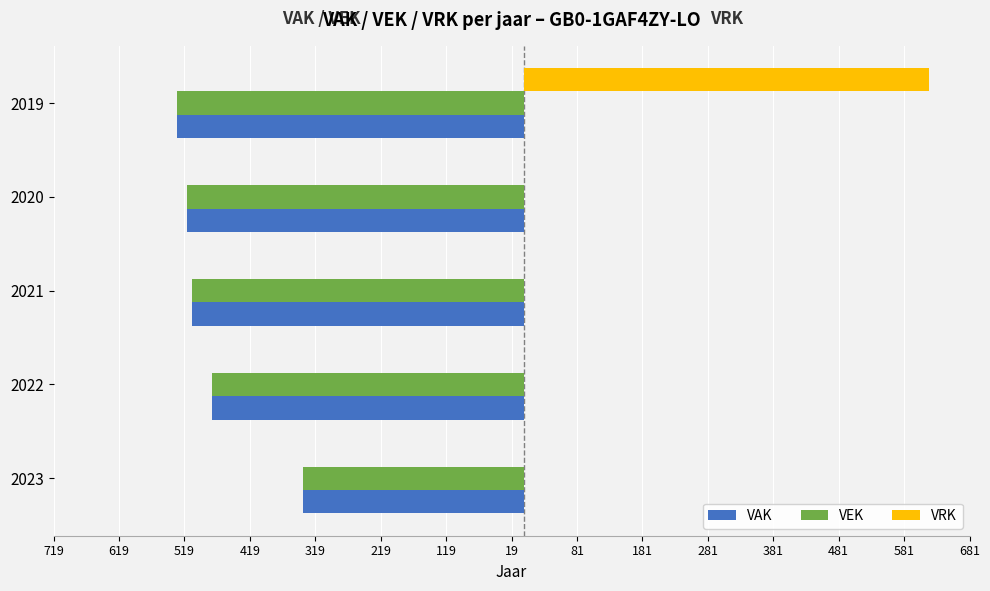

What are all the series names shown in the legend?

VAK, VEK, VRK